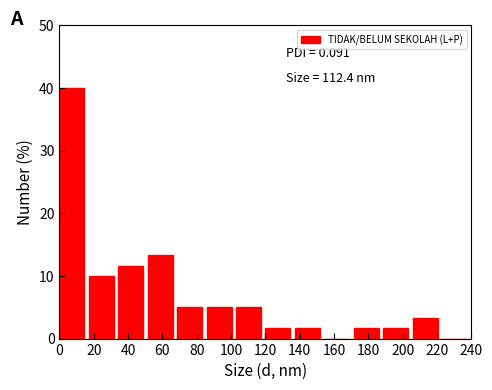

Over which range of the x-axis is the bar tallest?

0 to 18